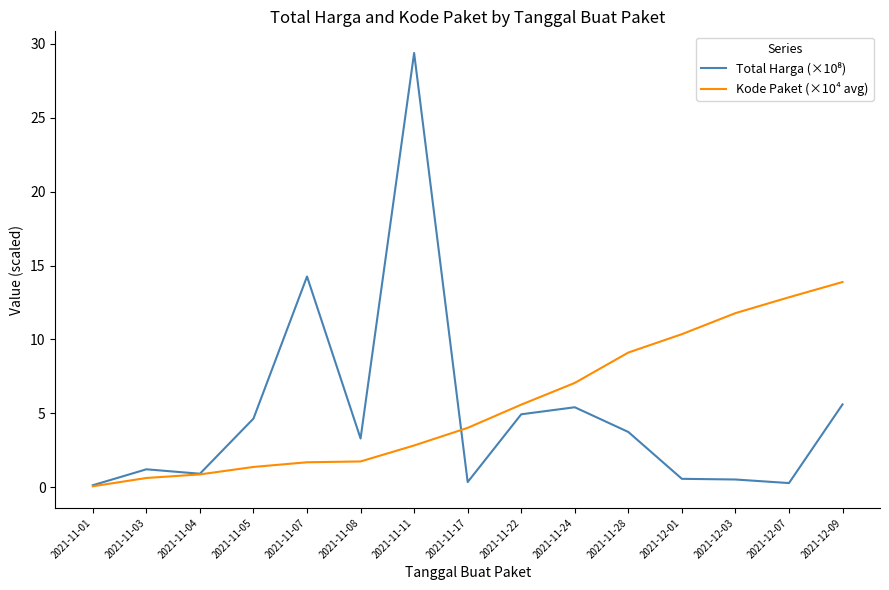

True or false: Kode Paket (×10⁴ avg) has a value of 24.3 at 2021-12-09.

False